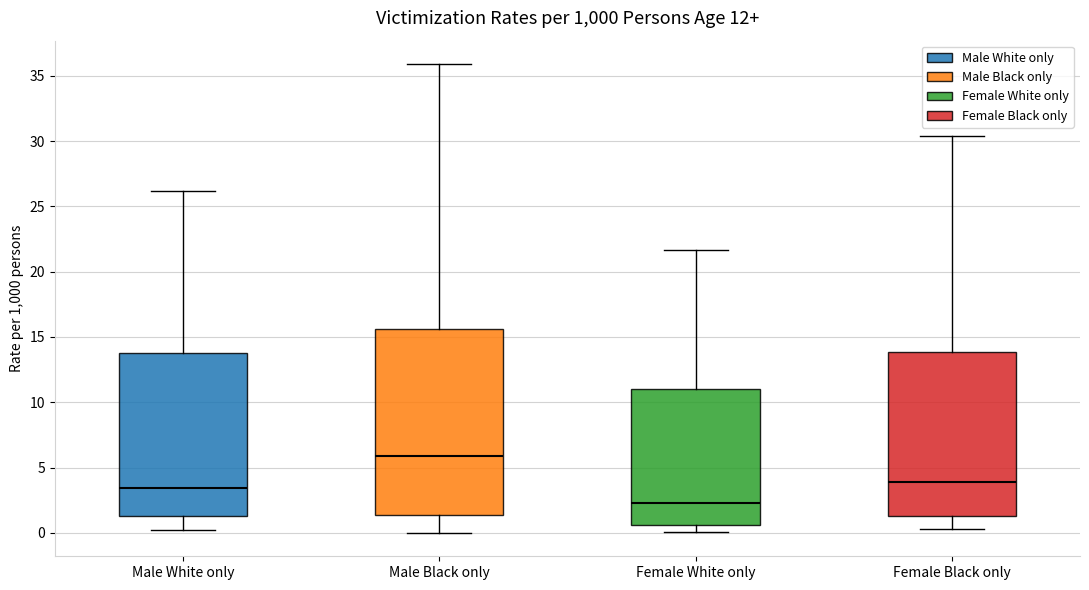

Which box is the tallest, from its lower edge to its upper edge?

Male Black only